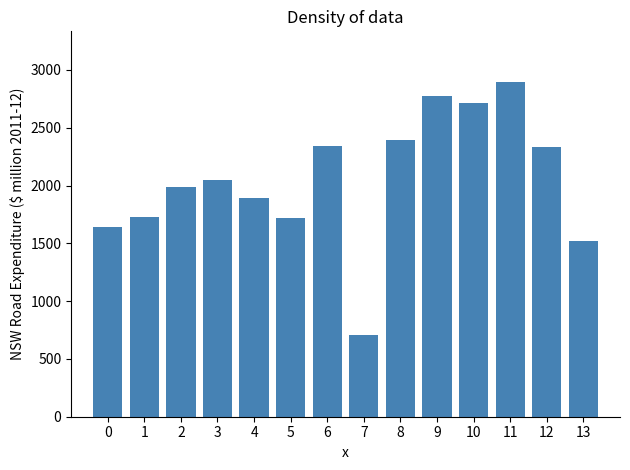

Is it true that the value at 1 is 2511.5?

False